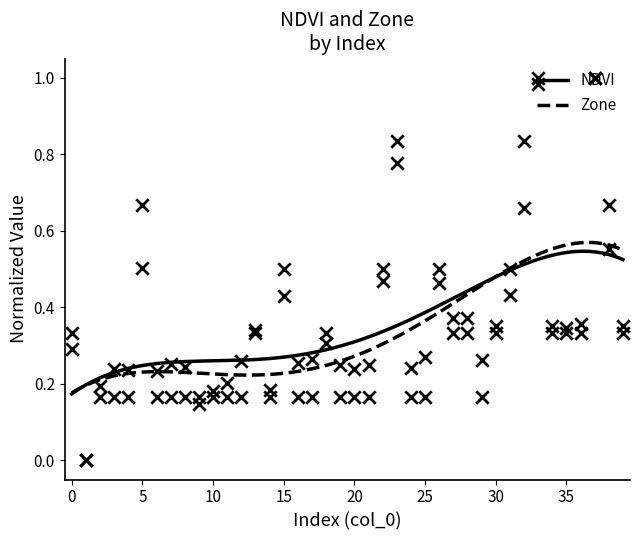

At which category is the sum across all series the highest?

37